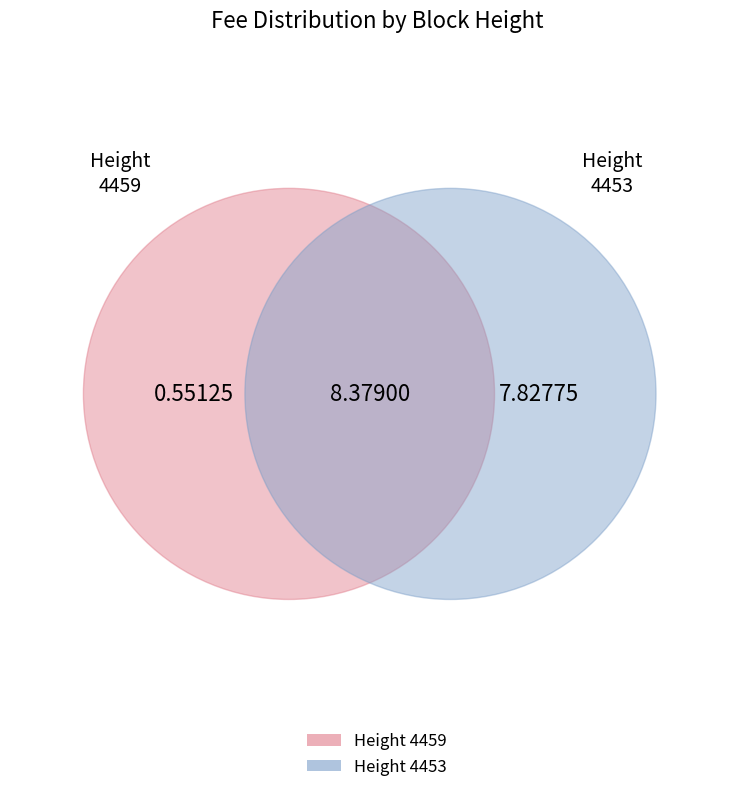

Which slice is the largest?

4453